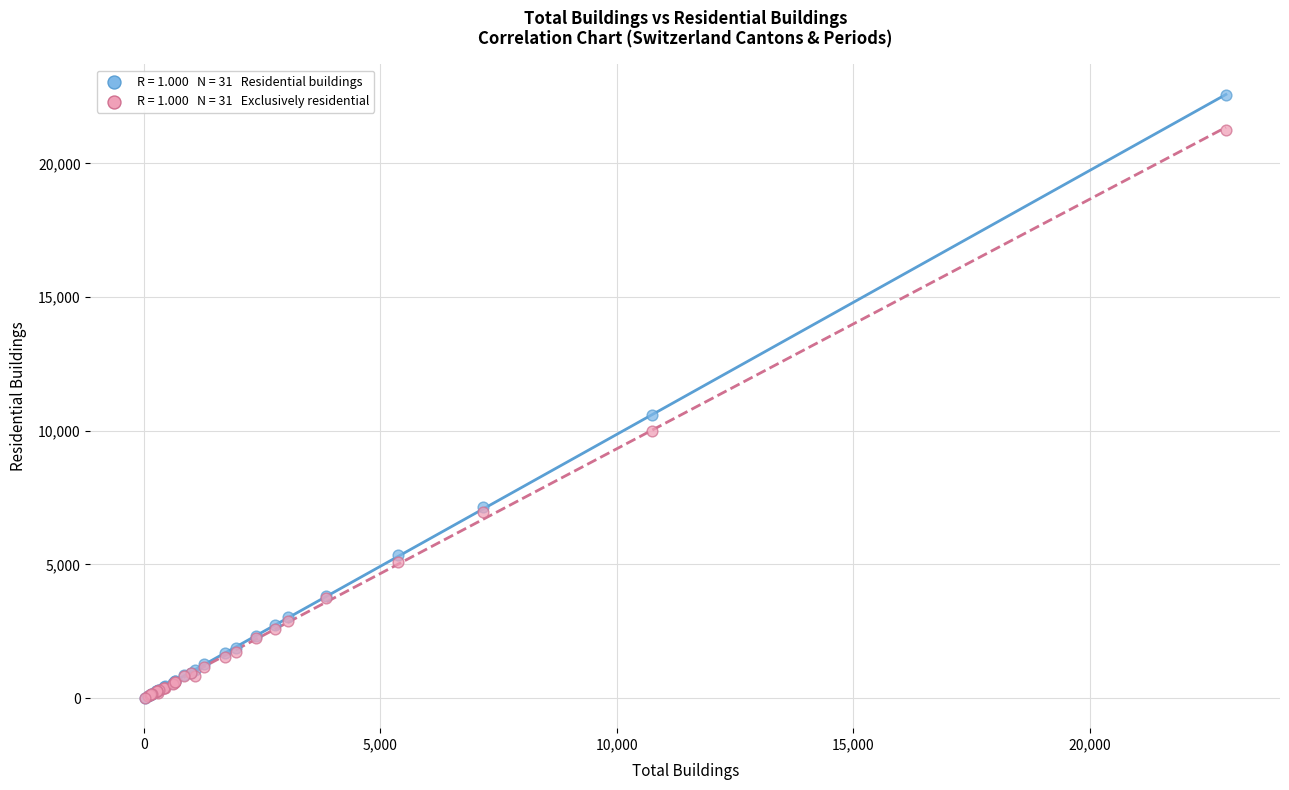

Across all series, what Y value is closest to 11285?

10582